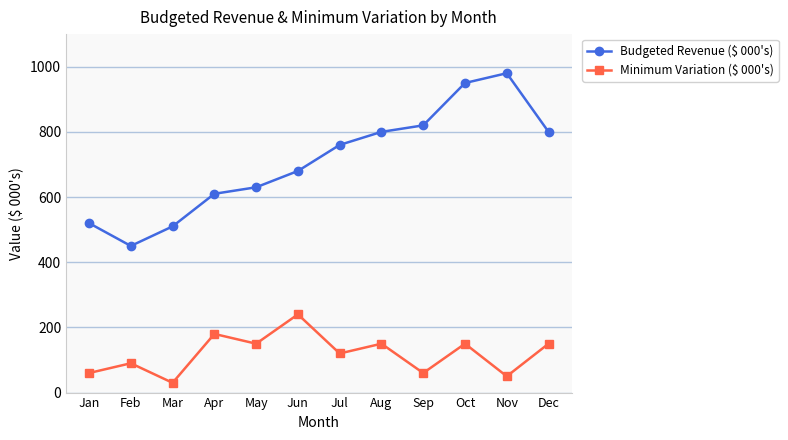

True or false: Minimum Variation ($ 000's) has a value of 233 at Oct.

False